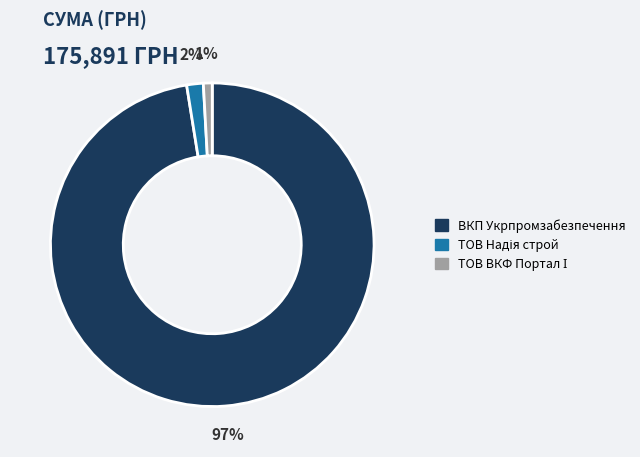

To the nearest percent, what is the average slice percentage?

33%